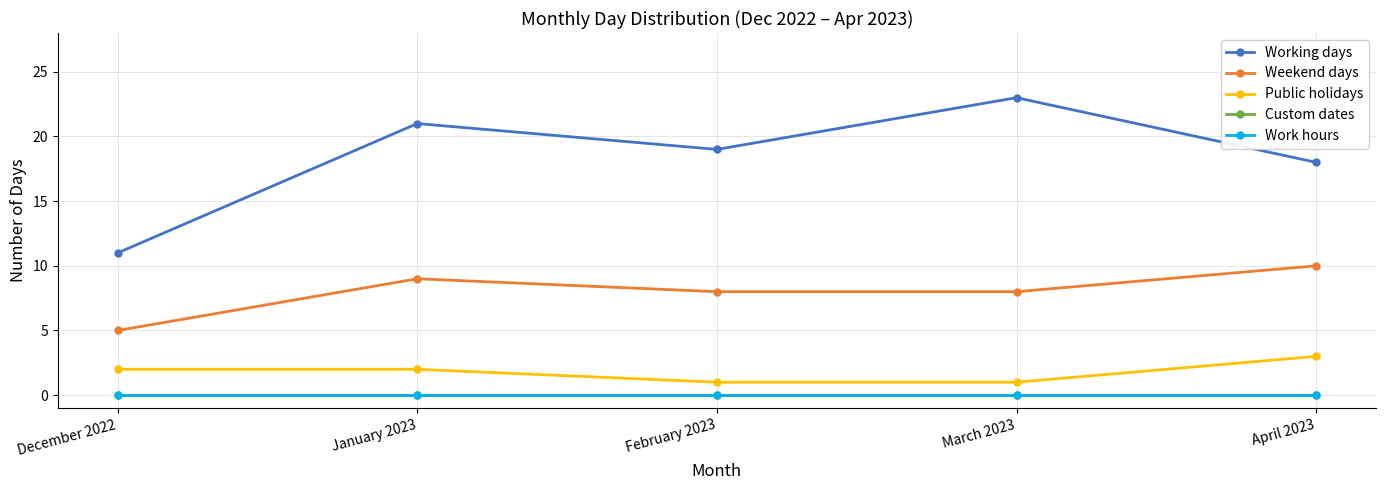

Between December 2022 and January 2023, which is larger?

January 2023